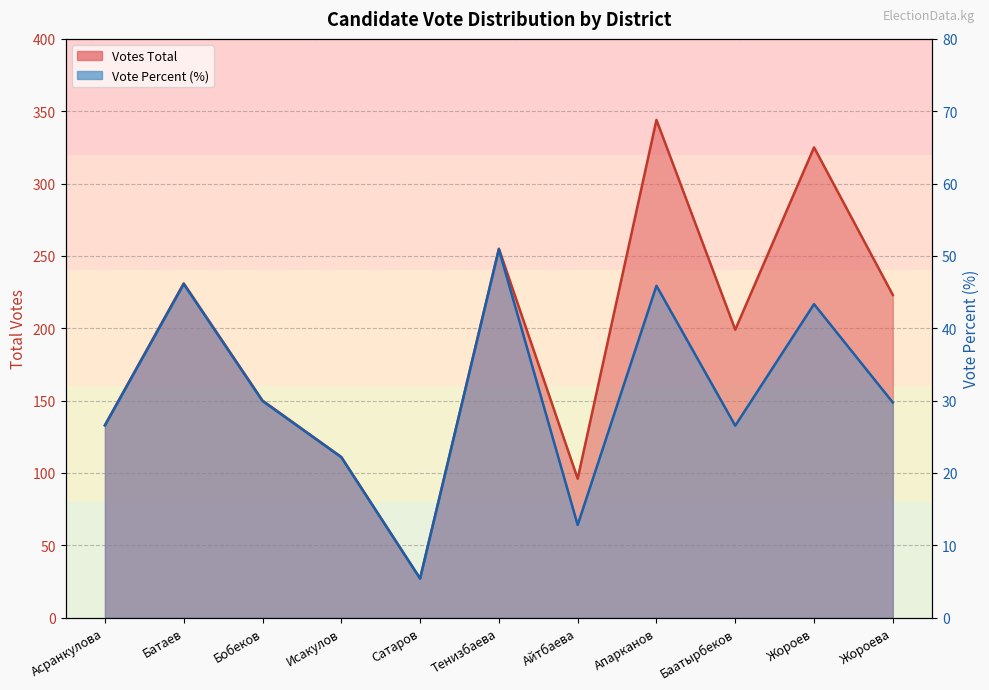

Reading left to right, what are all the values shown in this chart?

Votes Total: 133.0	231.0	150.0	111.0	27.0	255.0	96.0	344.0	199.0	325.0	223.0
Vote Percent: 26.6	46.1	29.9	22.2	5.4	50.9	12.8	45.9	26.5	43.3	29.7